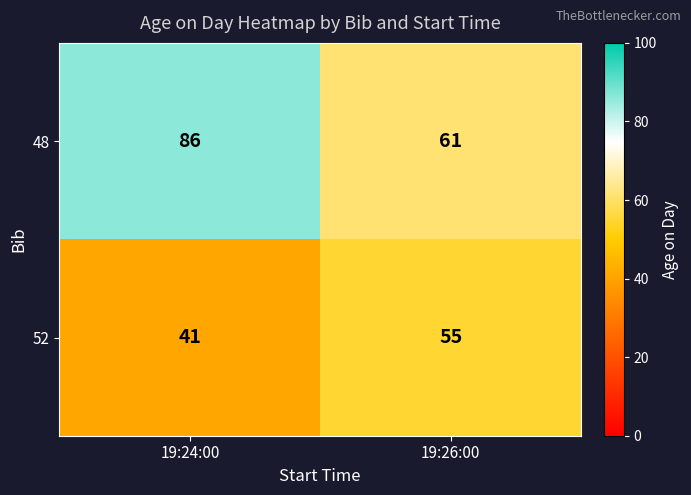

What is the spread (max minus min) of values at 19:24:00?

45